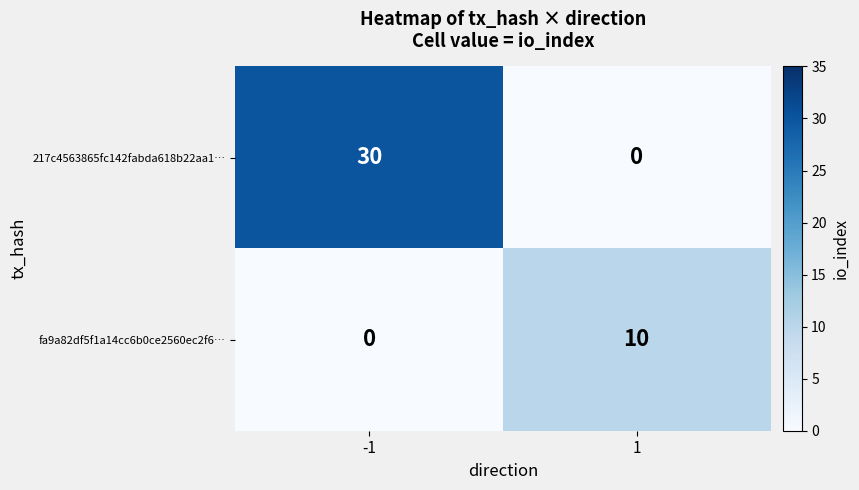

Rank the series by their average value, from highest to lowest.

217c4563865fc142fabda618b22aa1…, fa9a82df5f1a14cc6b0ce2560ec2f6…